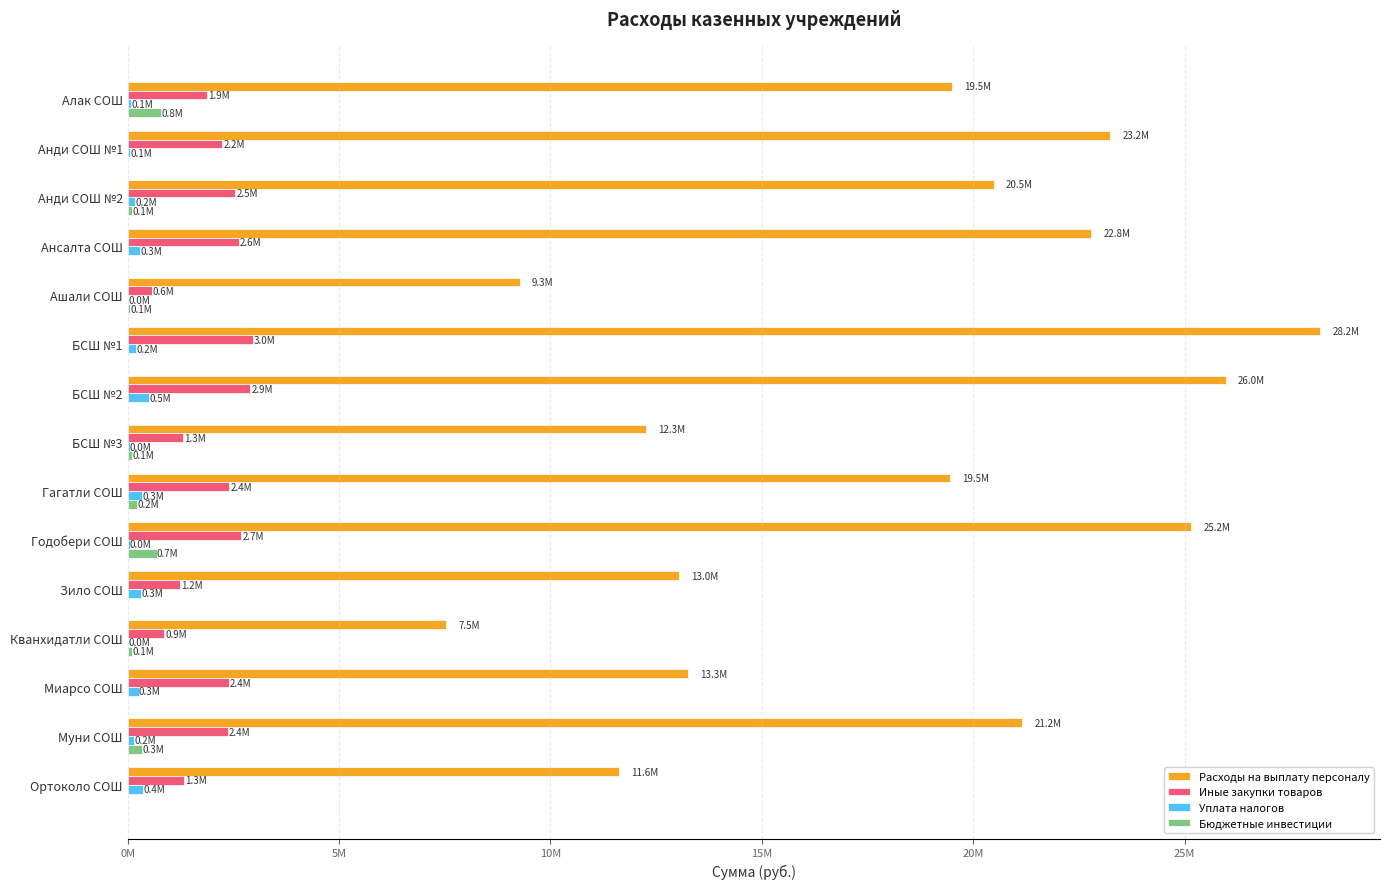

List the series in order of their peak value, highest first.

Расходы на выплату персоналу, Иные закупки товаров, Бюджетные инвестиции, Уплата налогов